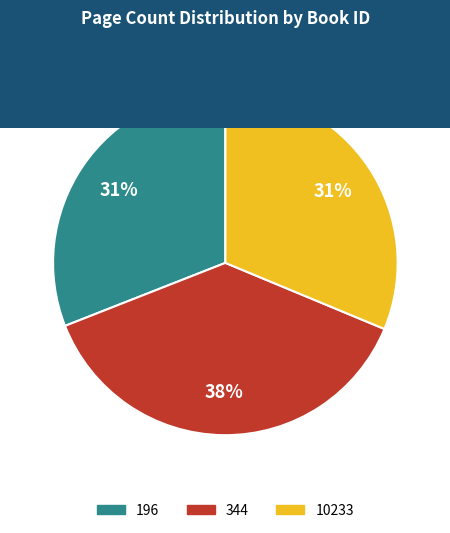

To the nearest percent, what percentage of the pie is 196?

31%